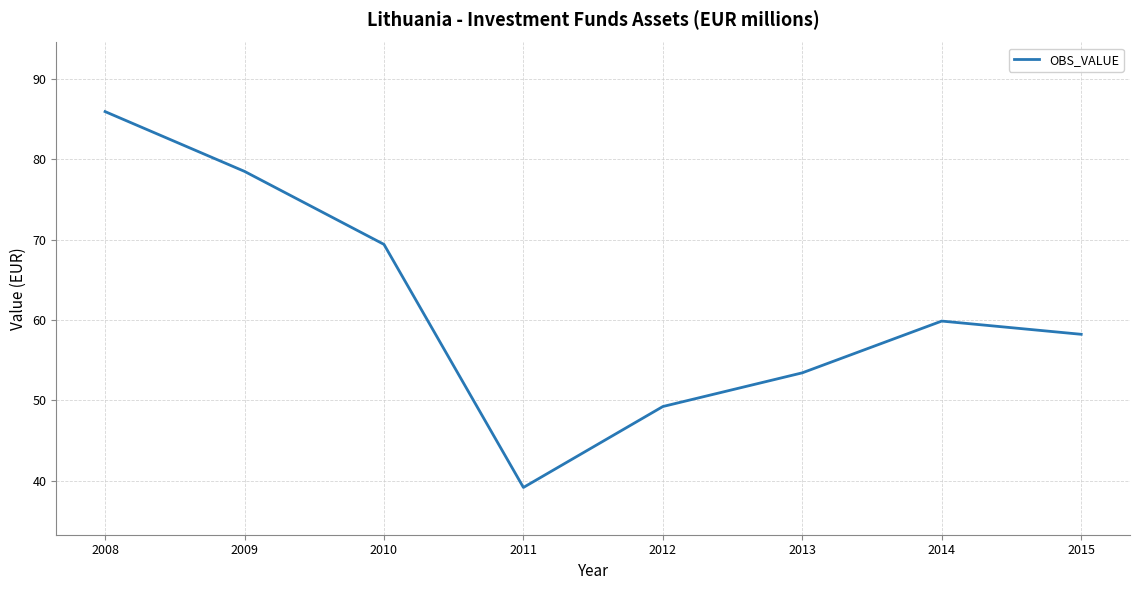

What is the minimum value shown in the chart?

39.2